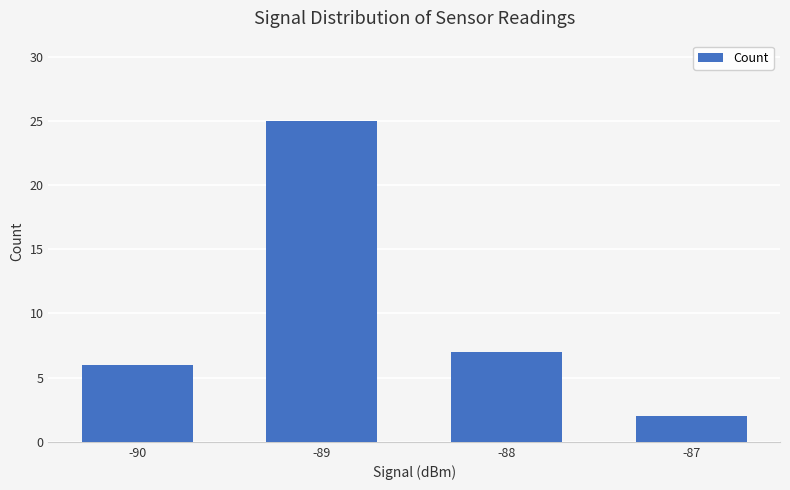

Where is the data nearest to the value 13?

-88